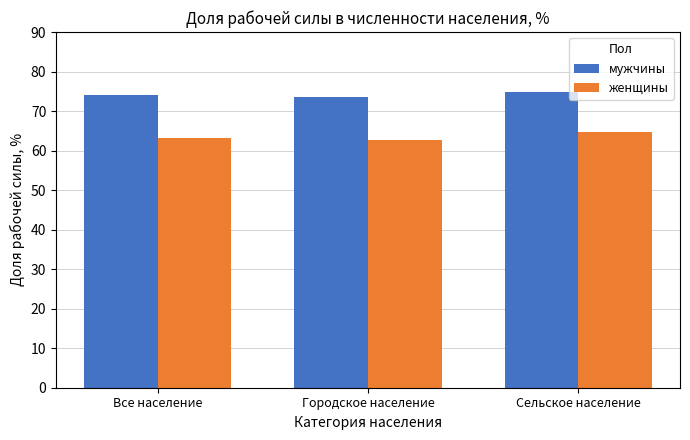

What is the minimum value shown in the chart?

62.6